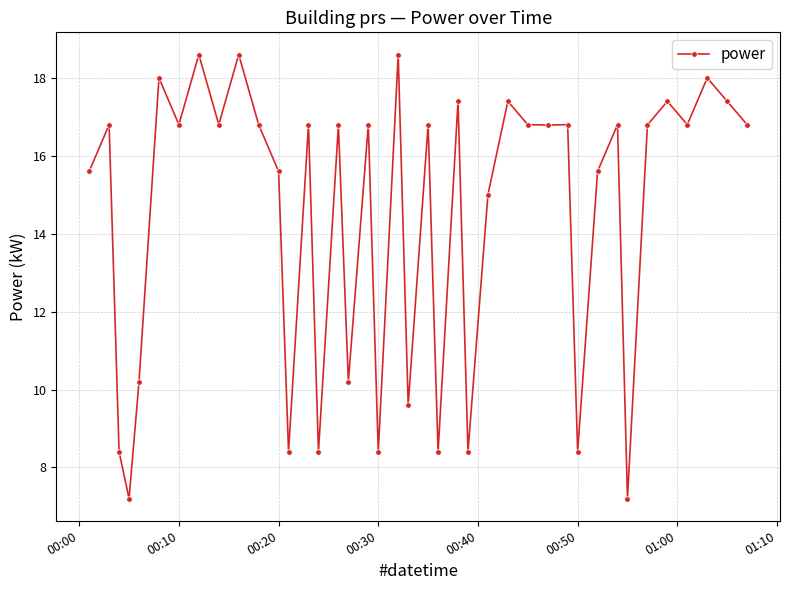

What is the difference between the maximum and minimum values?

11.4